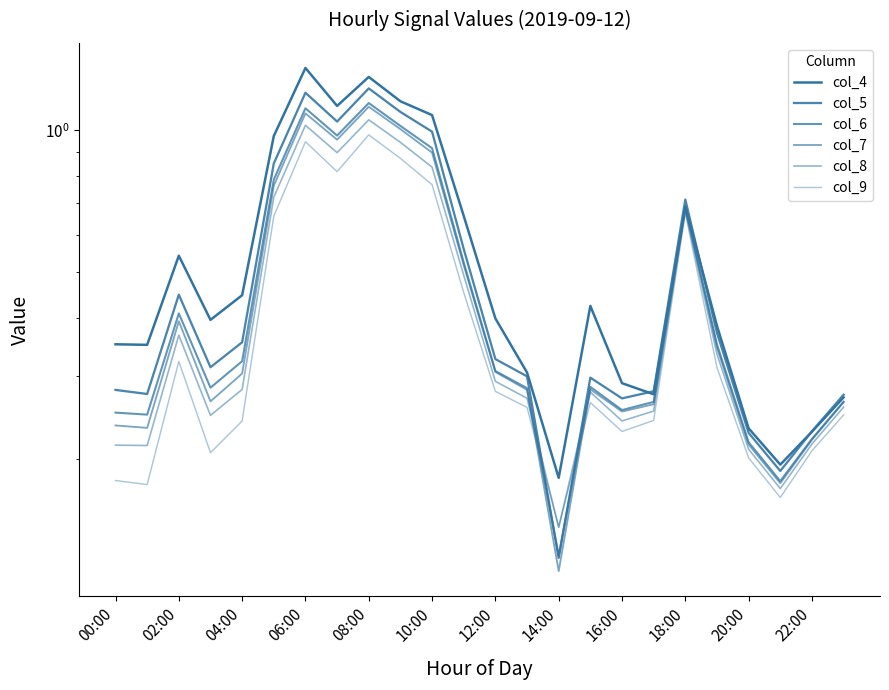

Reading left to right, transcribe all the data shown in this chart.

col_4: 0.4	0.4	0.5	0.4	0.4	1.0	1.4	1.1	1.3	1.2	1.1	0.7	0.4	0.3	0.2	0.4	0.3	0.3	0.7	0.4	0.2	0.2	0.2	0.3
col_5: 0.3	0.3	0.4	0.3	0.4	0.9	1.2	1.0	1.2	1.1	1.0	0.6	0.3	0.3	0.1	0.3	0.3	0.3	0.7	0.4	0.2	0.2	0.2	0.3
col_6: 0.3	0.2	0.4	0.3	0.3	0.8	1.1	1.0	1.1	1.0	0.9	0.5	0.3	0.3	0.1	0.3	0.3	0.3	0.7	0.4	0.2	0.2	0.2	0.3
col_7: 0.2	0.2	0.4	0.3	0.3	0.8	1.1	1.0	1.1	1.0	0.9	0.5	0.3	0.3	0.1	0.3	0.3	0.3	0.7	0.3	0.2	0.2	0.2	0.3
col_8: 0.2	0.2	0.4	0.2	0.3	0.7	1.0	0.9	1.1	0.9	0.8	0.5	0.3	0.3	0.1	0.3	0.2	0.3	0.7	0.3	0.2	0.2	0.2	0.3
col_9: 0.2	0.2	0.3	0.2	0.2	0.7	0.9	0.8	1.0	0.9	0.8	0.5	0.3	0.3	0.1	0.3	0.2	0.2	0.7	0.3	0.2	0.2	0.2	0.2